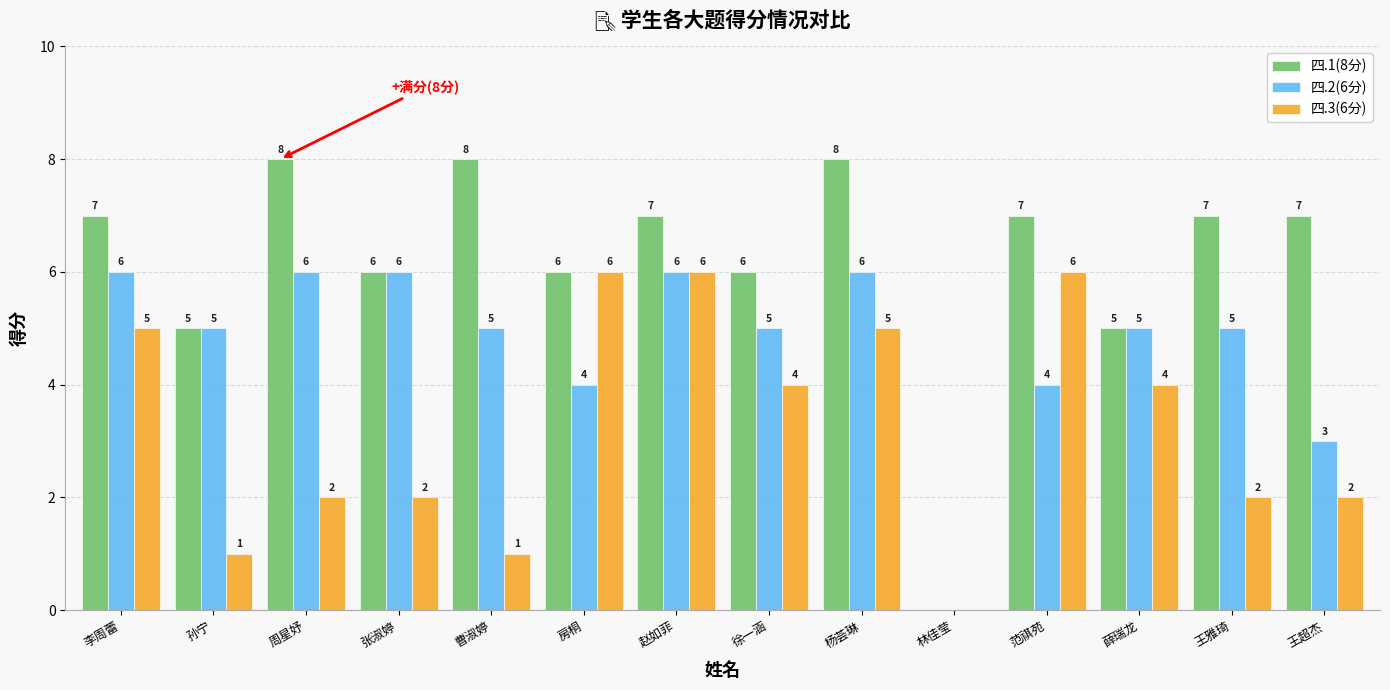

How many values in 四.1(8分) are above zero?

13